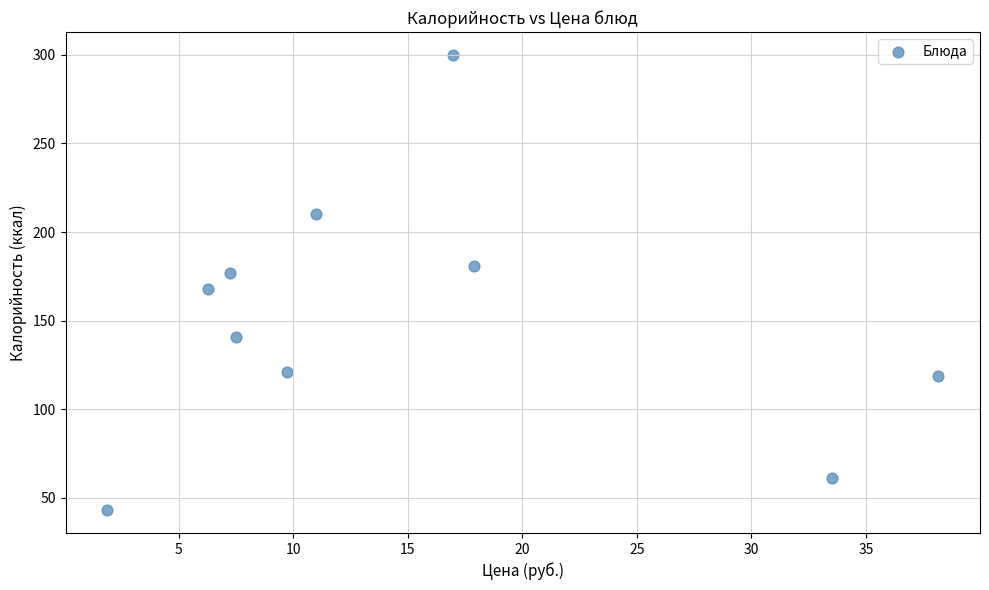

What is the average Y value?

152